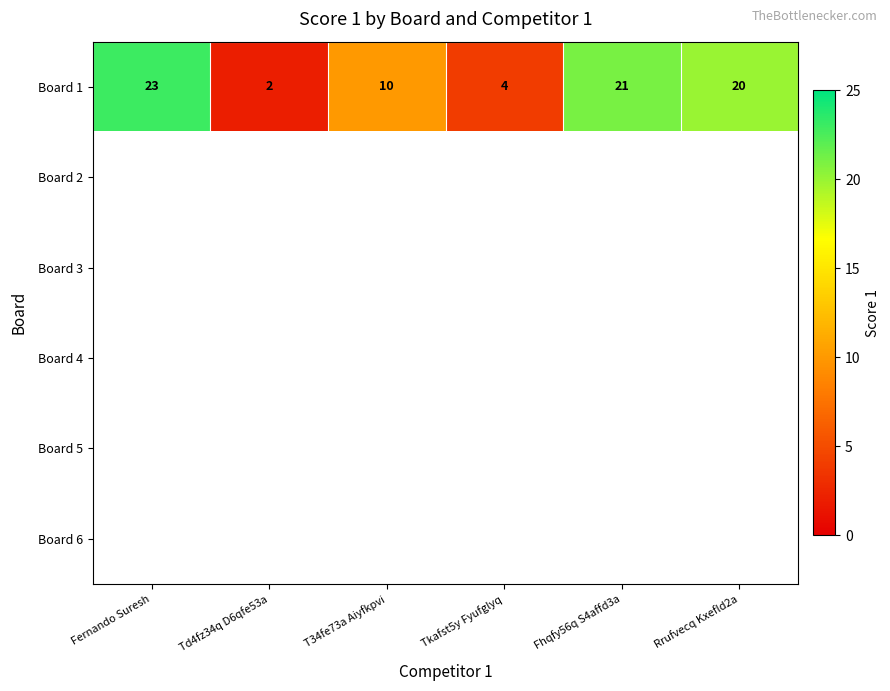

Which series has the largest total across all categories?

Board 1